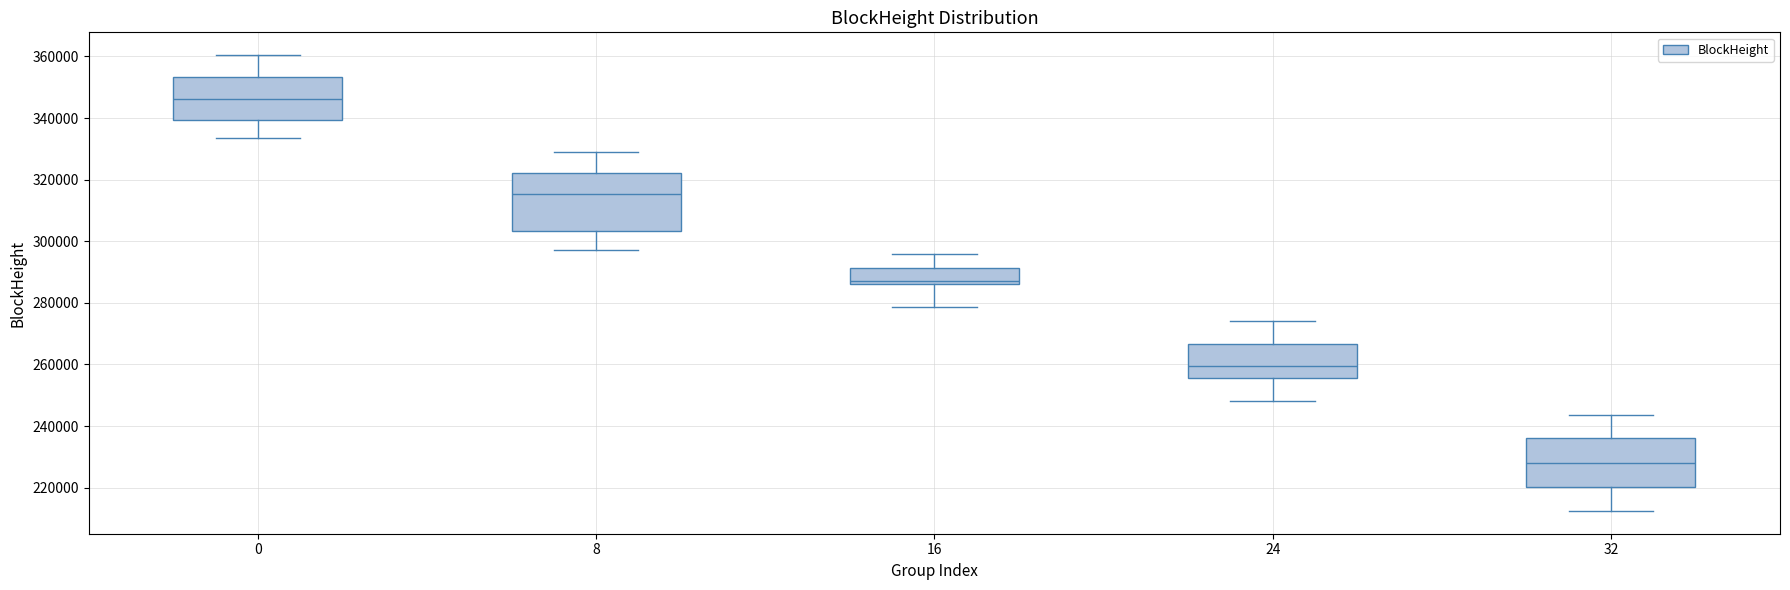

Comparing the boxes themselves (not the whiskers), which one is the tallest?

8